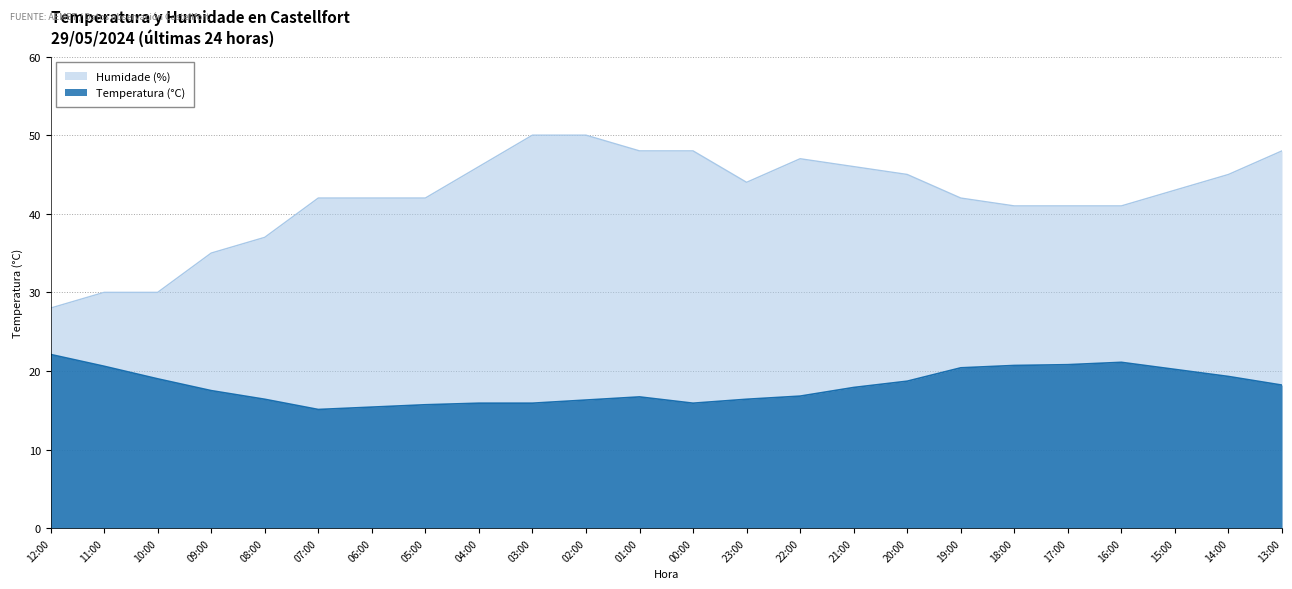

What is the difference between the Humidade (%) values at 03:00 and 05:00?

8.0